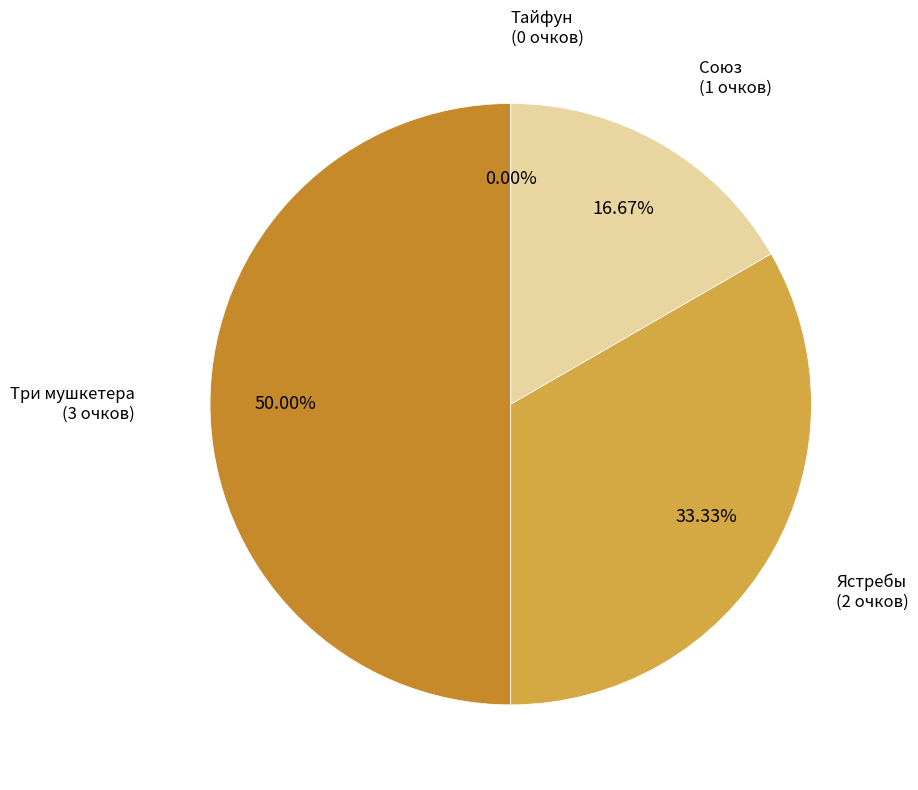

To the nearest percent, what is the difference between the largest and smallest slice percentages?

50%